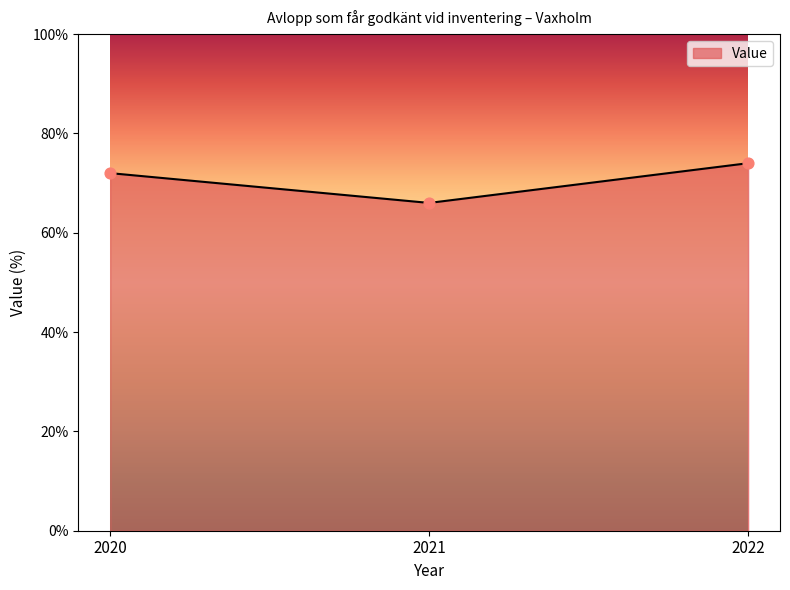

What is the ratio of the value at 2022 to the value at 2020?

1.0